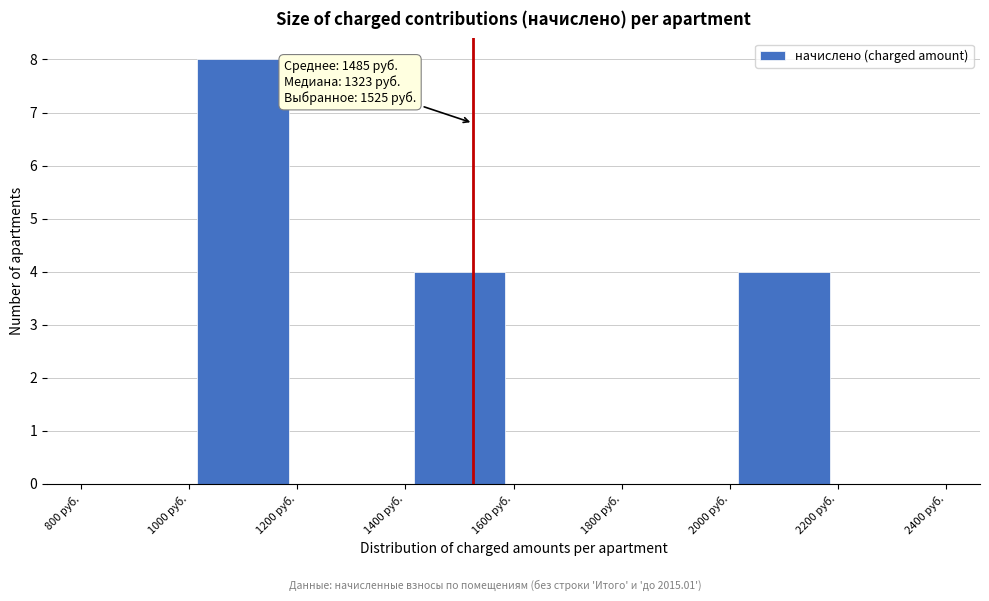

Over which range of the x-axis is the bar tallest?

1000 to 1200